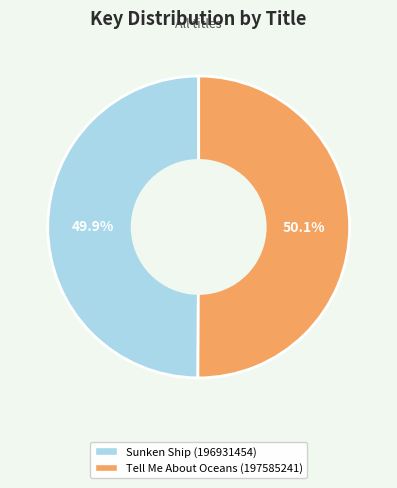

Combined, what portion of the pie is Tell Me About Oceans (197585241) and Sunken Ship (196931454)?

100.0%